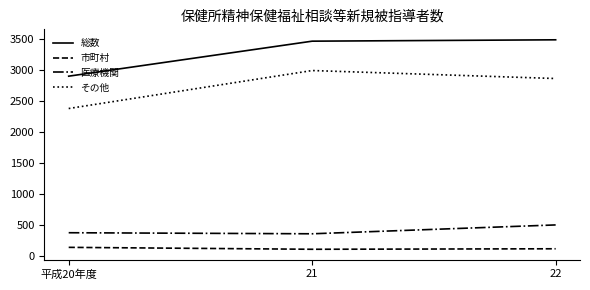

What is the maximum value for 総数?

3493